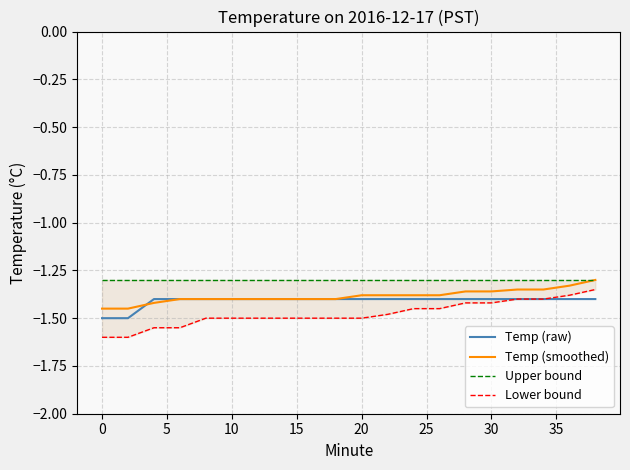

The Temp (smoothed) series shows -2.2 at 20. True or false?

False